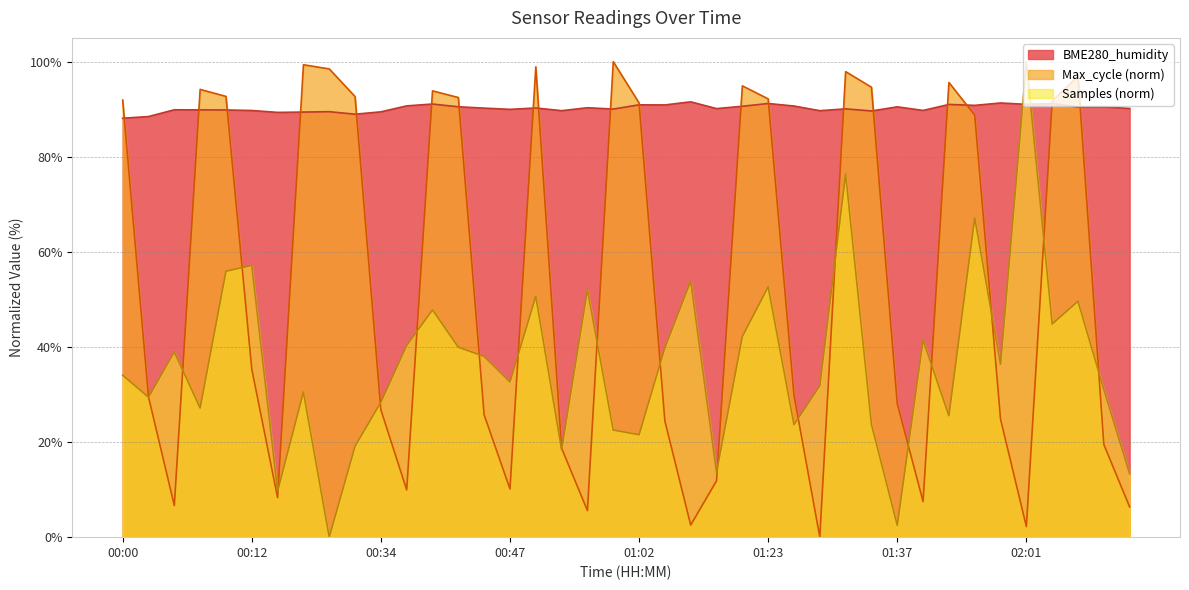

Where does the Max_cycle series first go above 35?

00:00